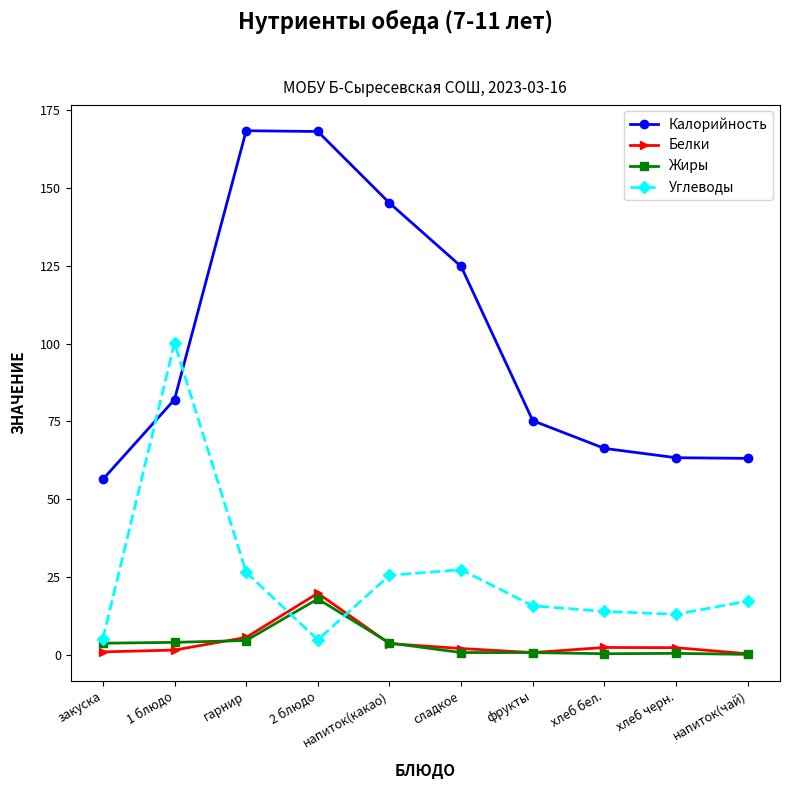

How many intersections are there between Углеводы and Калорийность?

2